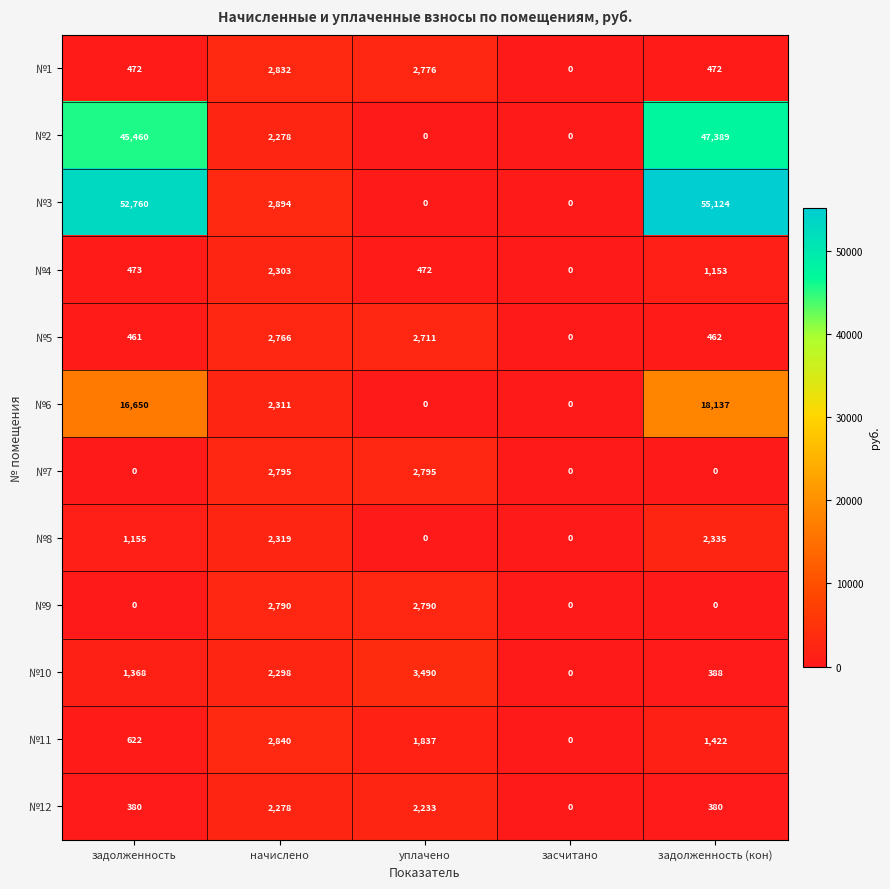

Where does the №6 series first go above 2311?

задолженность